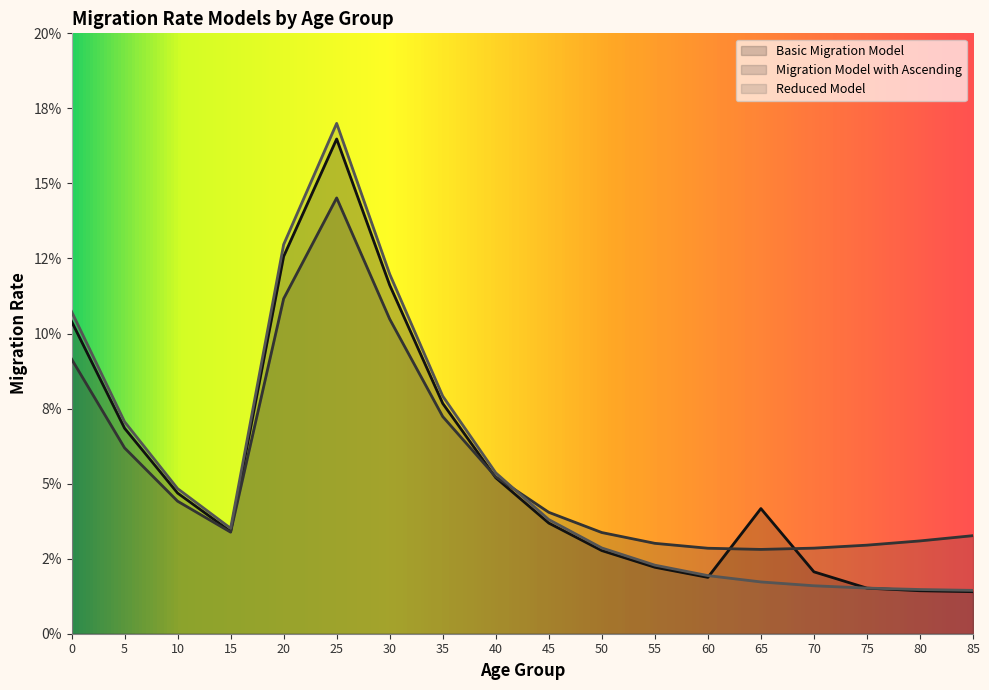

Does the chart have visible grid lines?

No